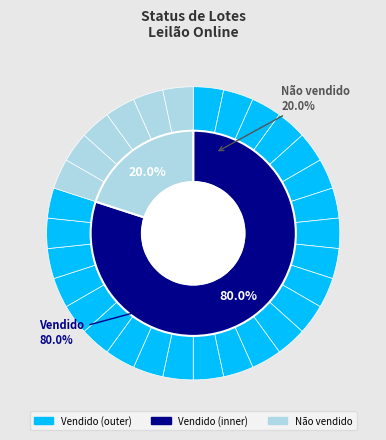

Between Não vendido and Vendido, which is larger?

Vendido